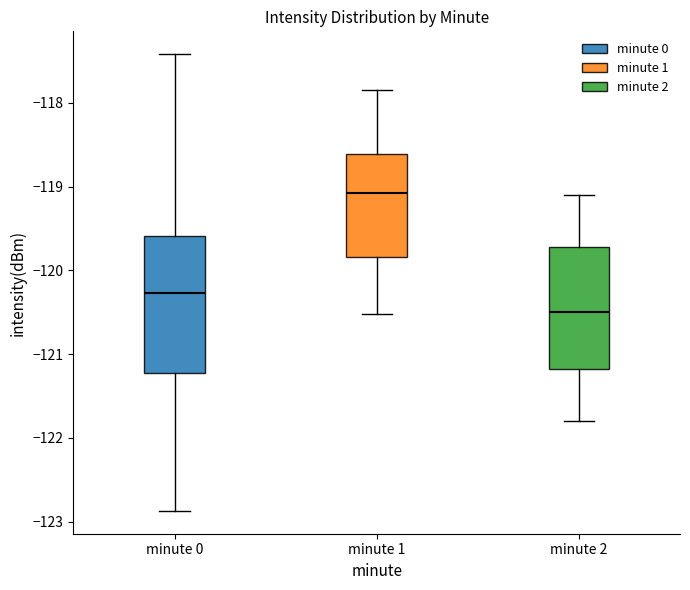

Which box has the highest median line?

minute 1